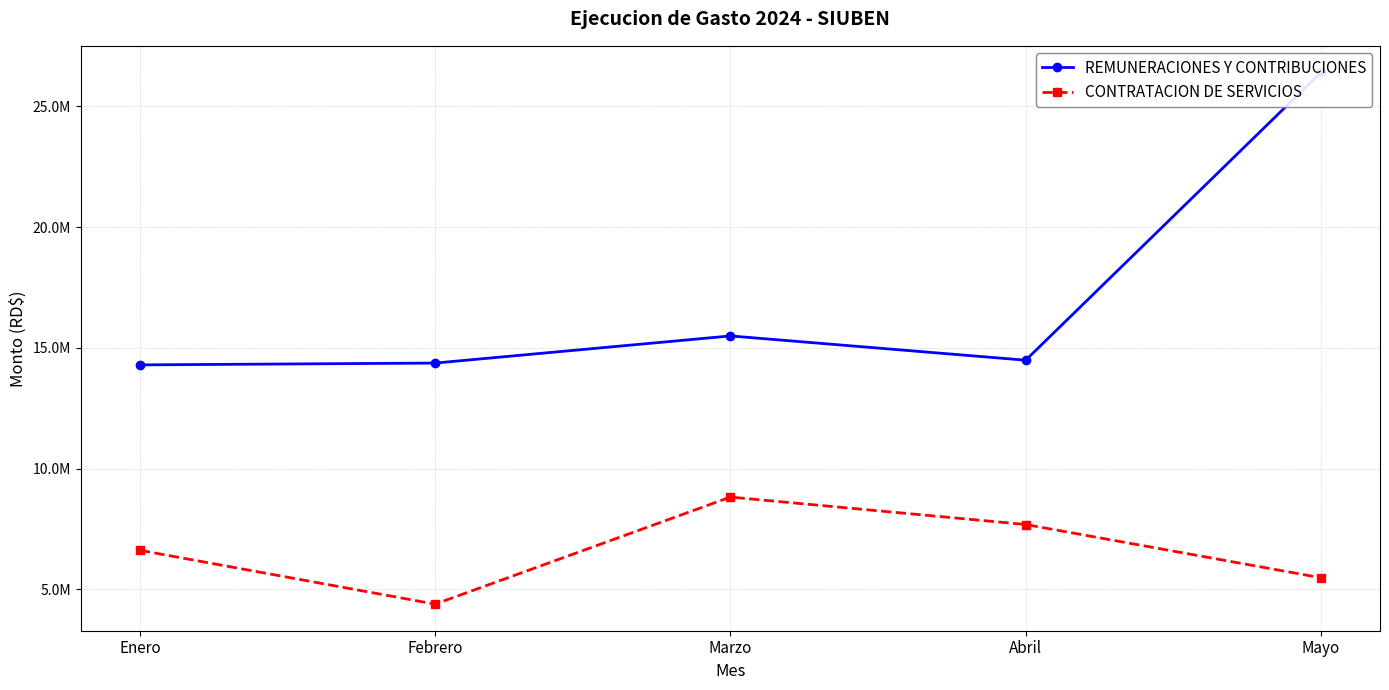

Read the REMUNERACIONES Y CONTRIBUCIONES value at Enero.

14296931.0